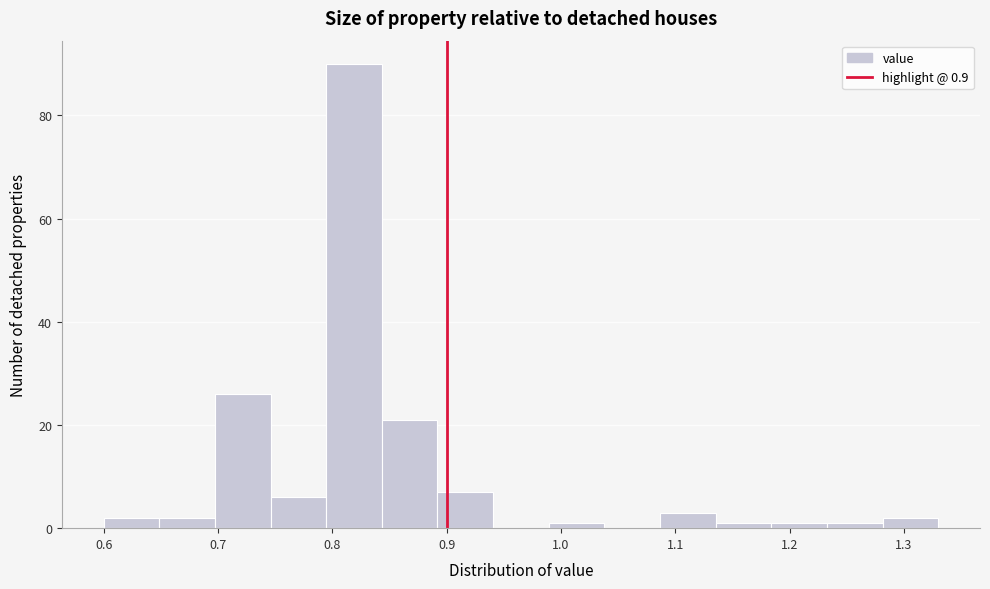

Which range on the x-axis has the tallest bar?

0.79 to 0.84